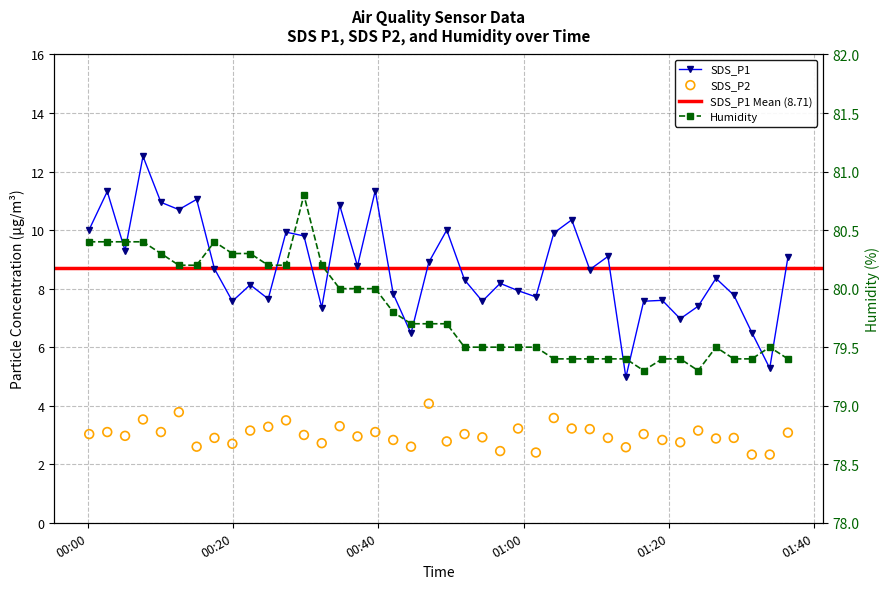

Which series has the largest total across all categories?

Humidity